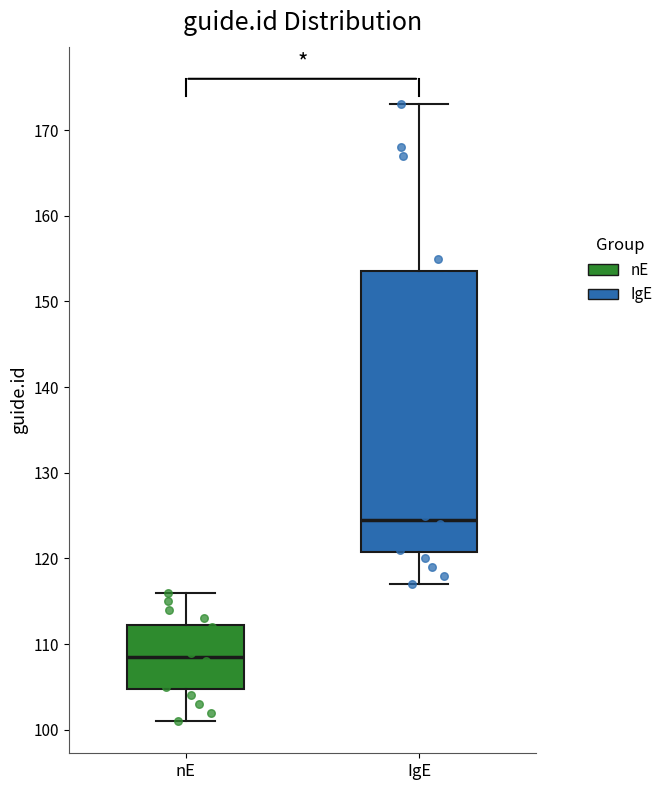

Reading left to right, read every box against the y-axis: the position of its median line, the range the box covers, and the ends of its whiskers. The values are not printed on the chart, so give them approximately, as read against the axis.

nE: median 109, box 105 to 112, whiskers 101 to 116
IgE: median 125, box 121 to 154, whiskers 117 to 173